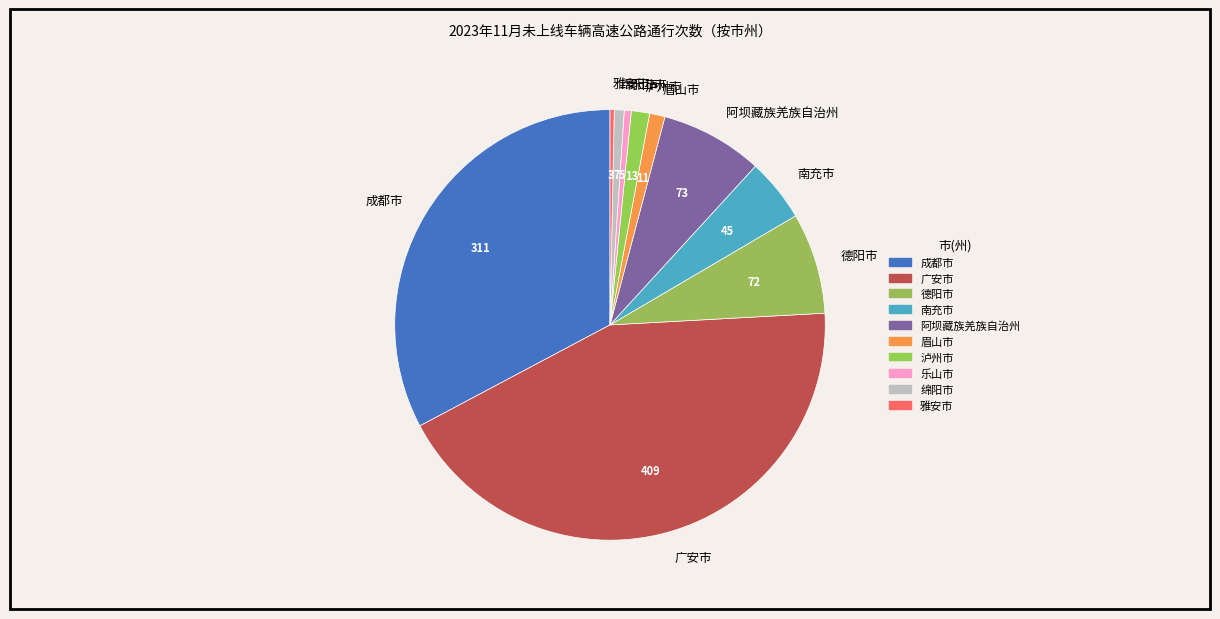

Which has a higher value, 德阳市 or 雅安市?

德阳市